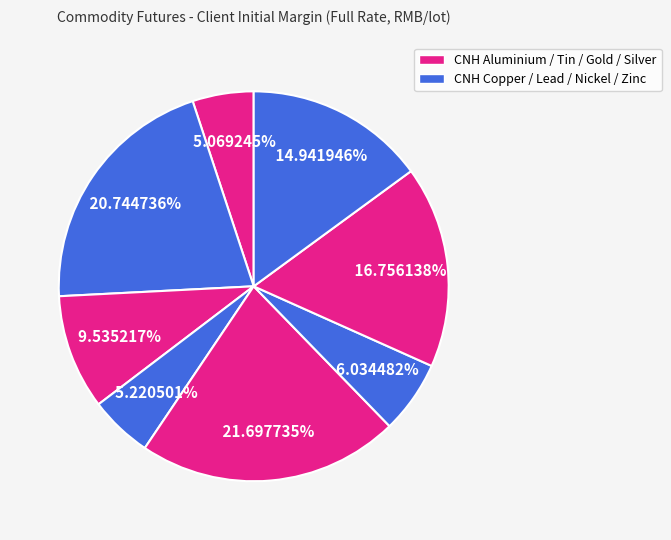

Count the number of slices in the pie.

8